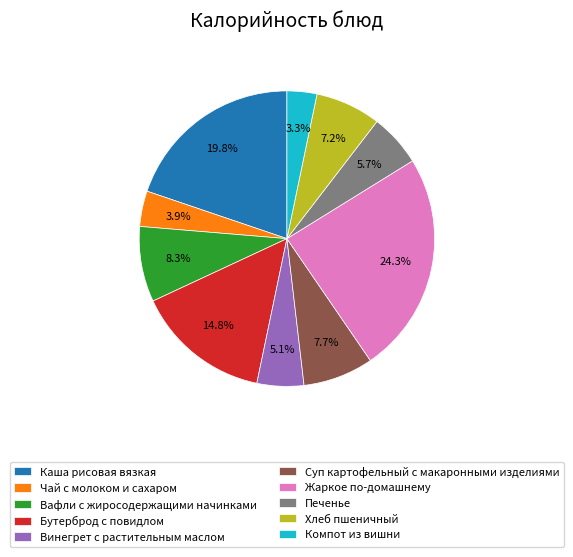

Is there any slice that represents more than half of the pie?

No